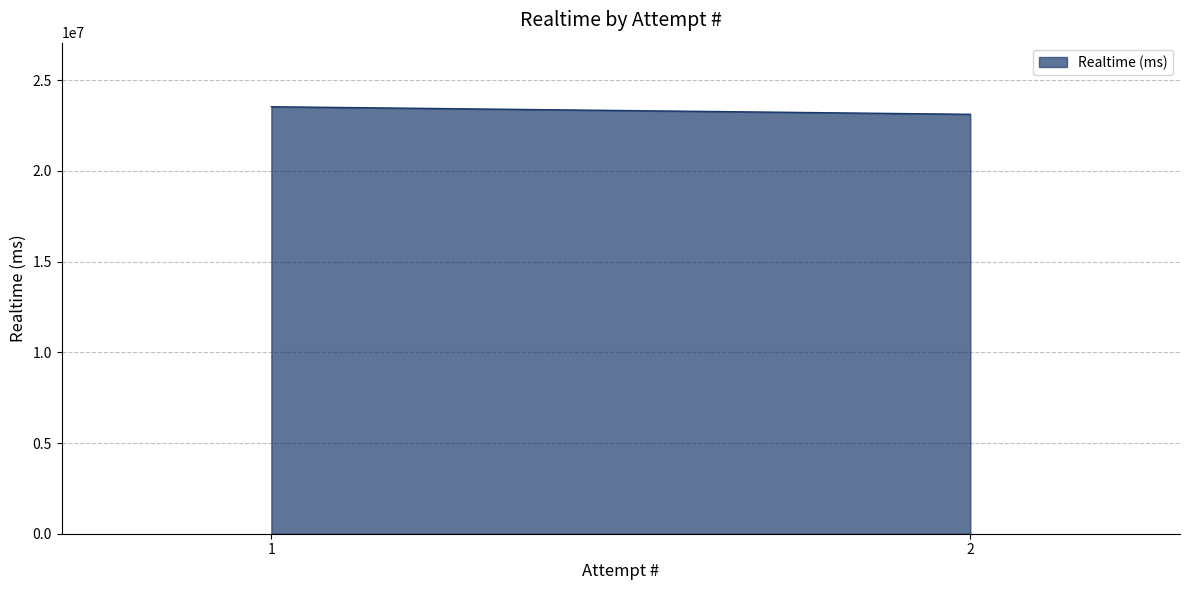

Does the chart display data point markers on the line(s)?

No